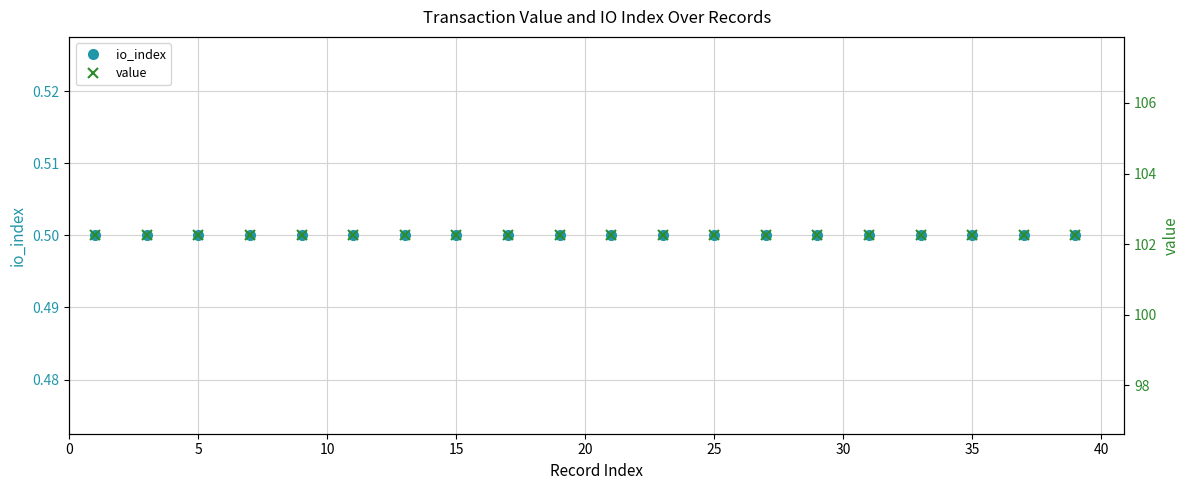

What value does the io_index series have at 14?

0.5